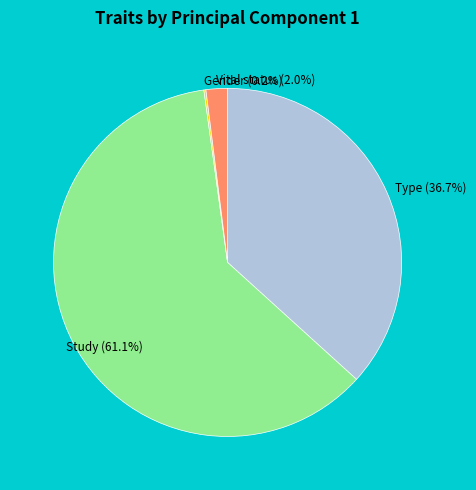

What is the total percentage of Vital status (2.0%) and Type (36.7%)?

38.7%